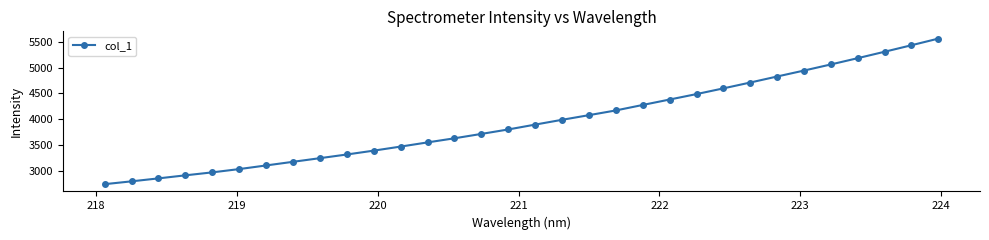

What is the value of the 13th point from the left?

3547.9